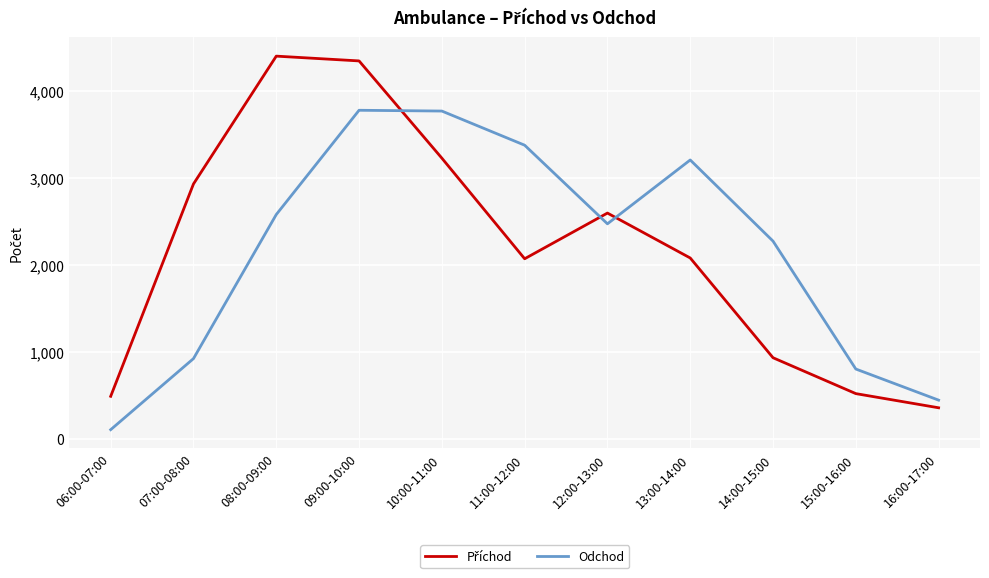

Between 06:00-07:00 and 15:00-16:00, which series saw the biggest shift?

Odchod